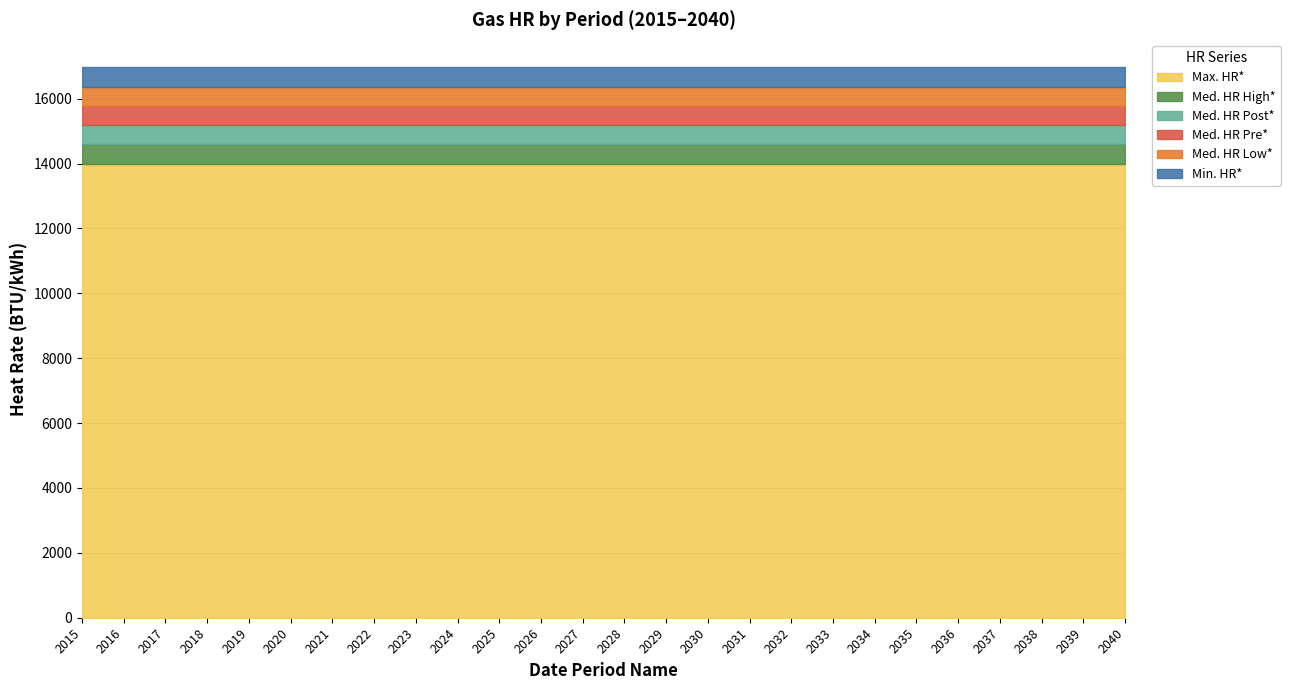

What is the total value across all series at 2018?

92892